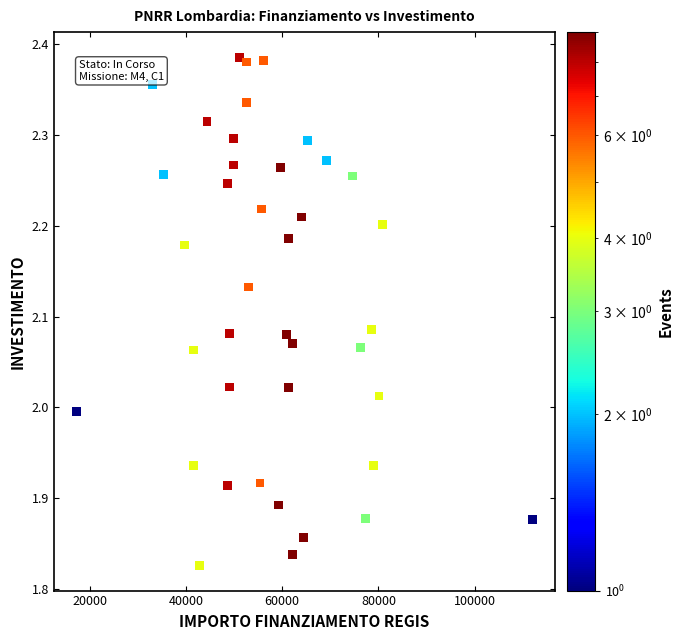

What is the range of X values (max minus min)?

94665.7